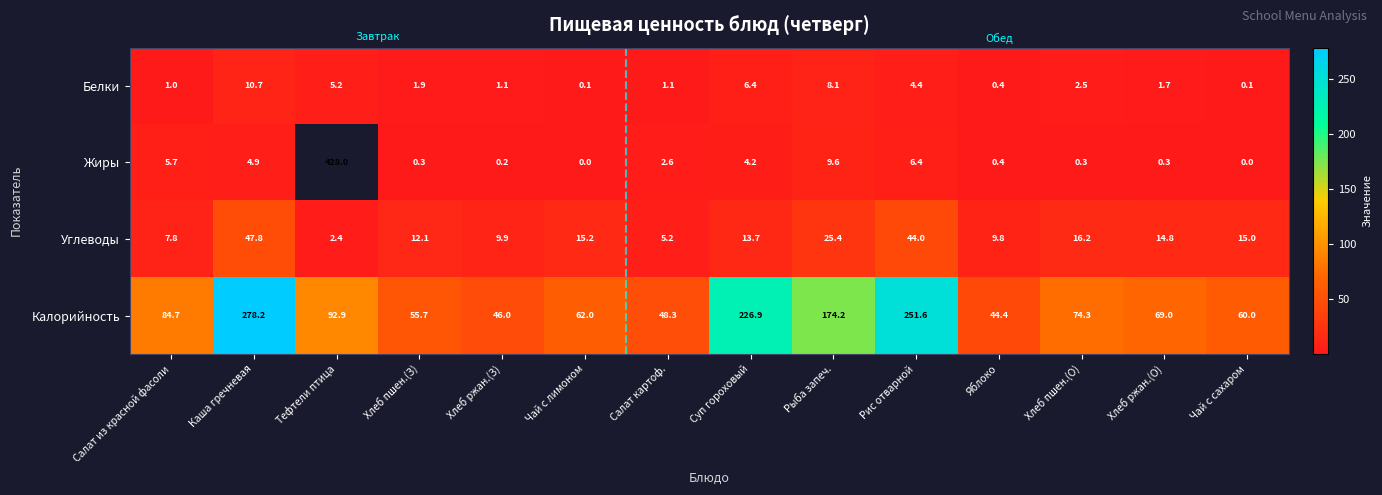

Rank the series at Хлеб пшен.(З) from highest to lowest value.

Калорийность, Углеводы, Белки, Жиры